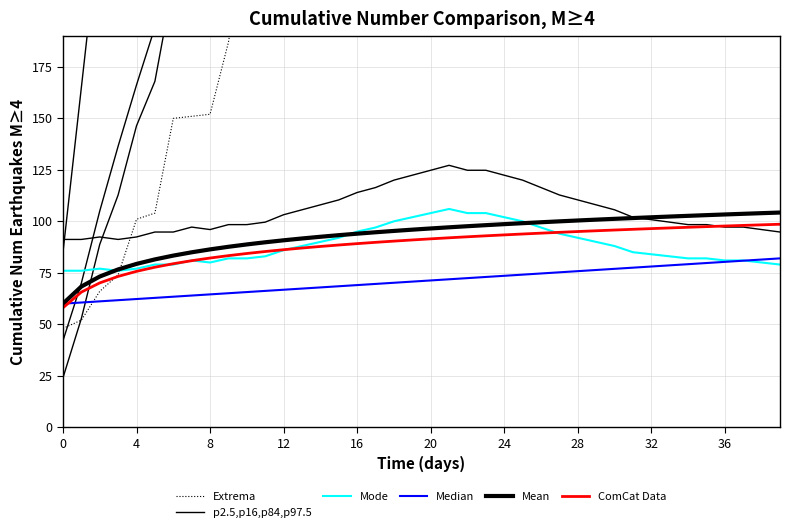

What is the difference between the maximum and minimum values in the Extrema series?

801.0